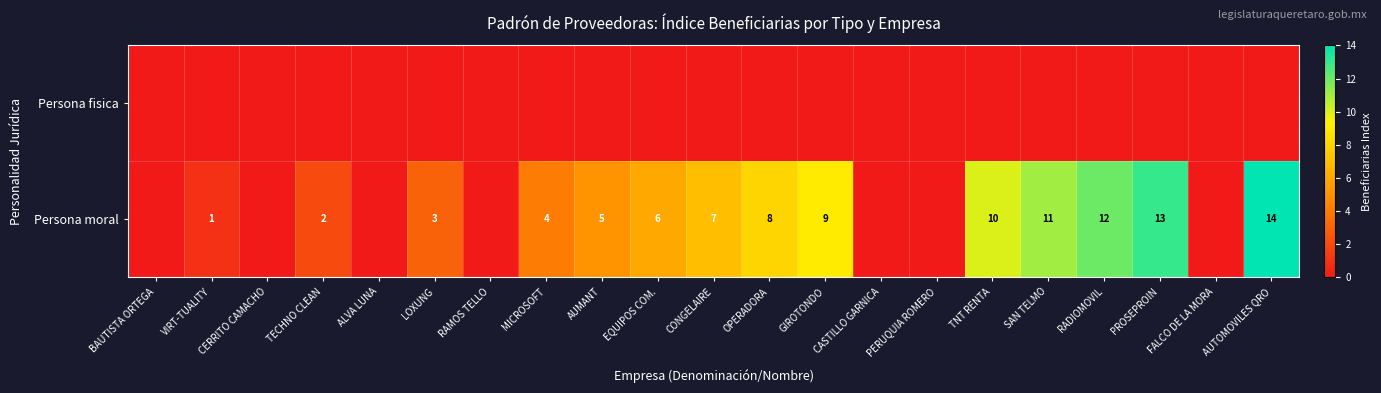

Is it true that Persona moral equals 3 at TECHNO CLEAN?

False